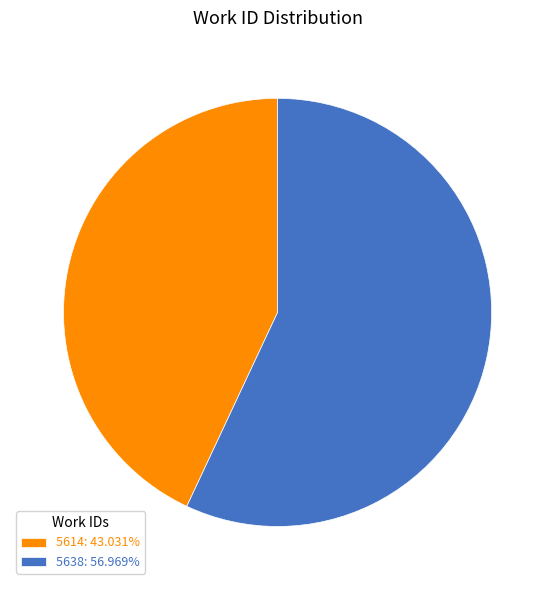

Which has a higher value, 5614 or 5638?

5638